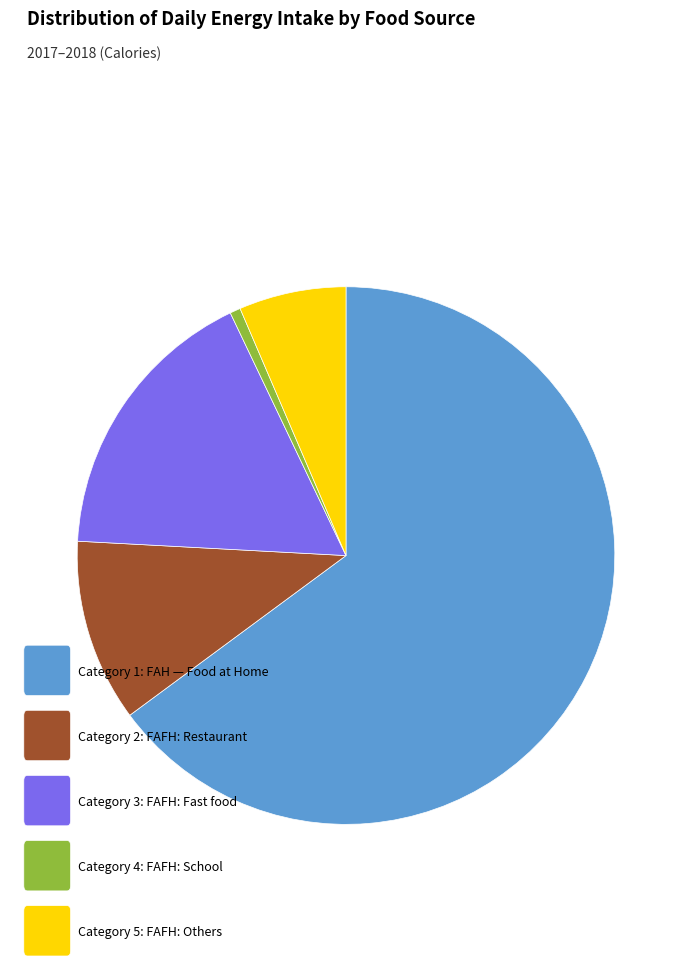

How many segments does this pie chart have?

5